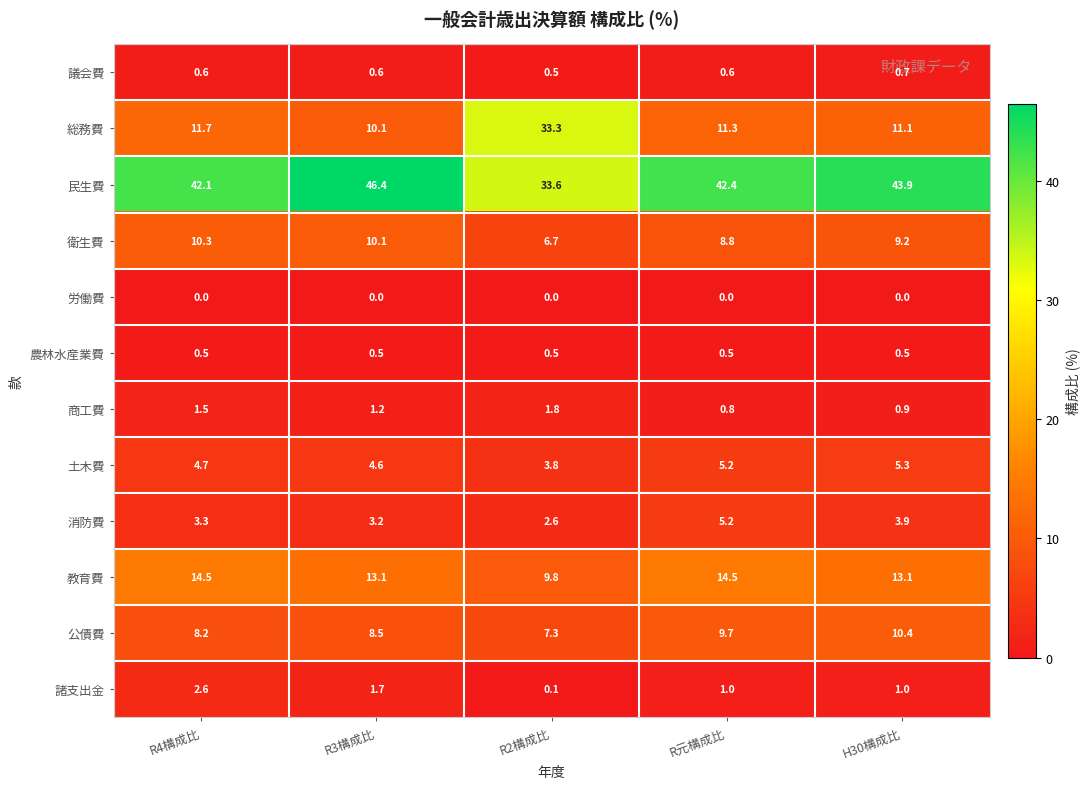

List the series in order of their peak value, highest first.

民生費, 総務費, 教育費, 公債費, 衛生費, 土木費, 消防費, 諸支出金, 商工費, 議会費, 農林水産業費, 労働費